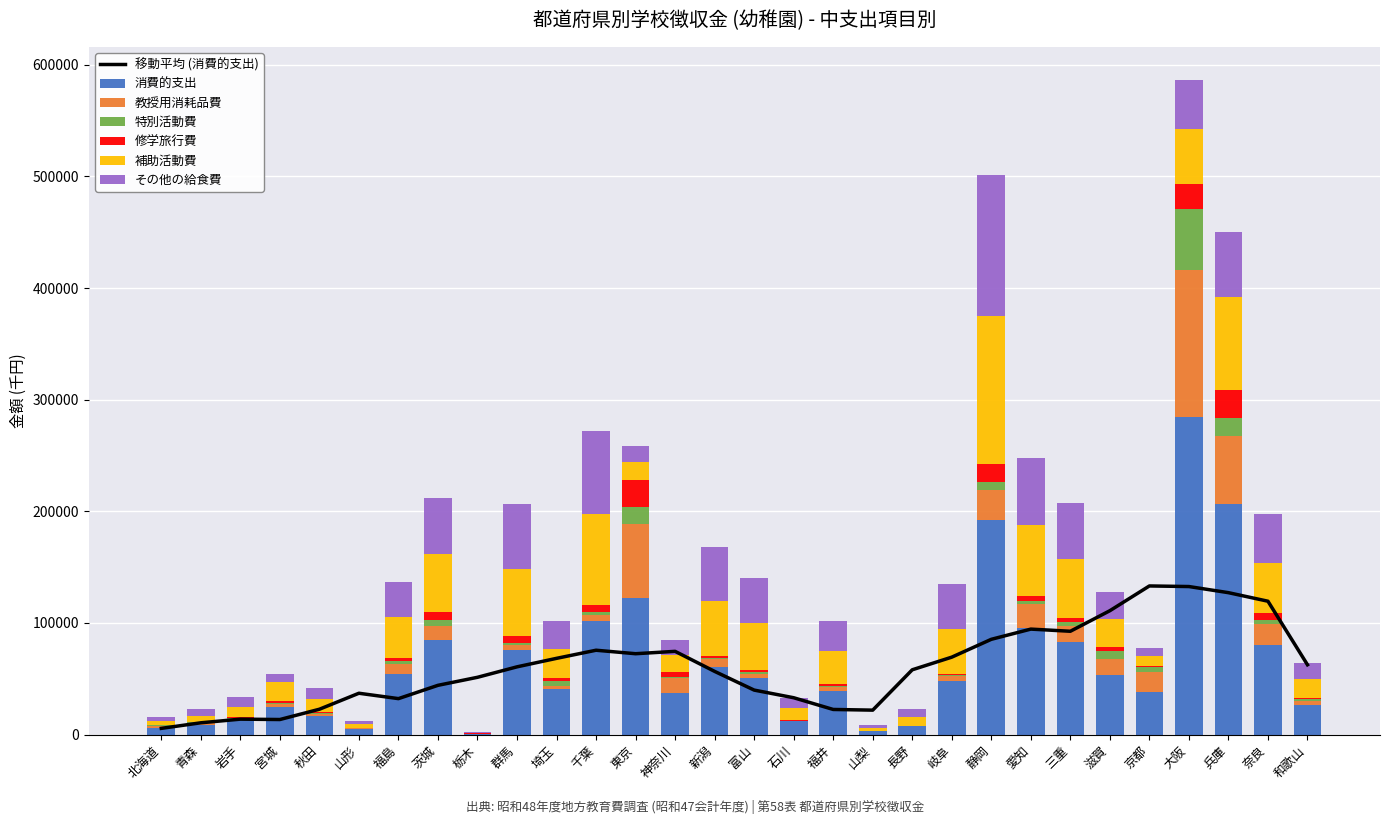

What is the value of the 特別活動費 bar at the 29th from the left?

3786